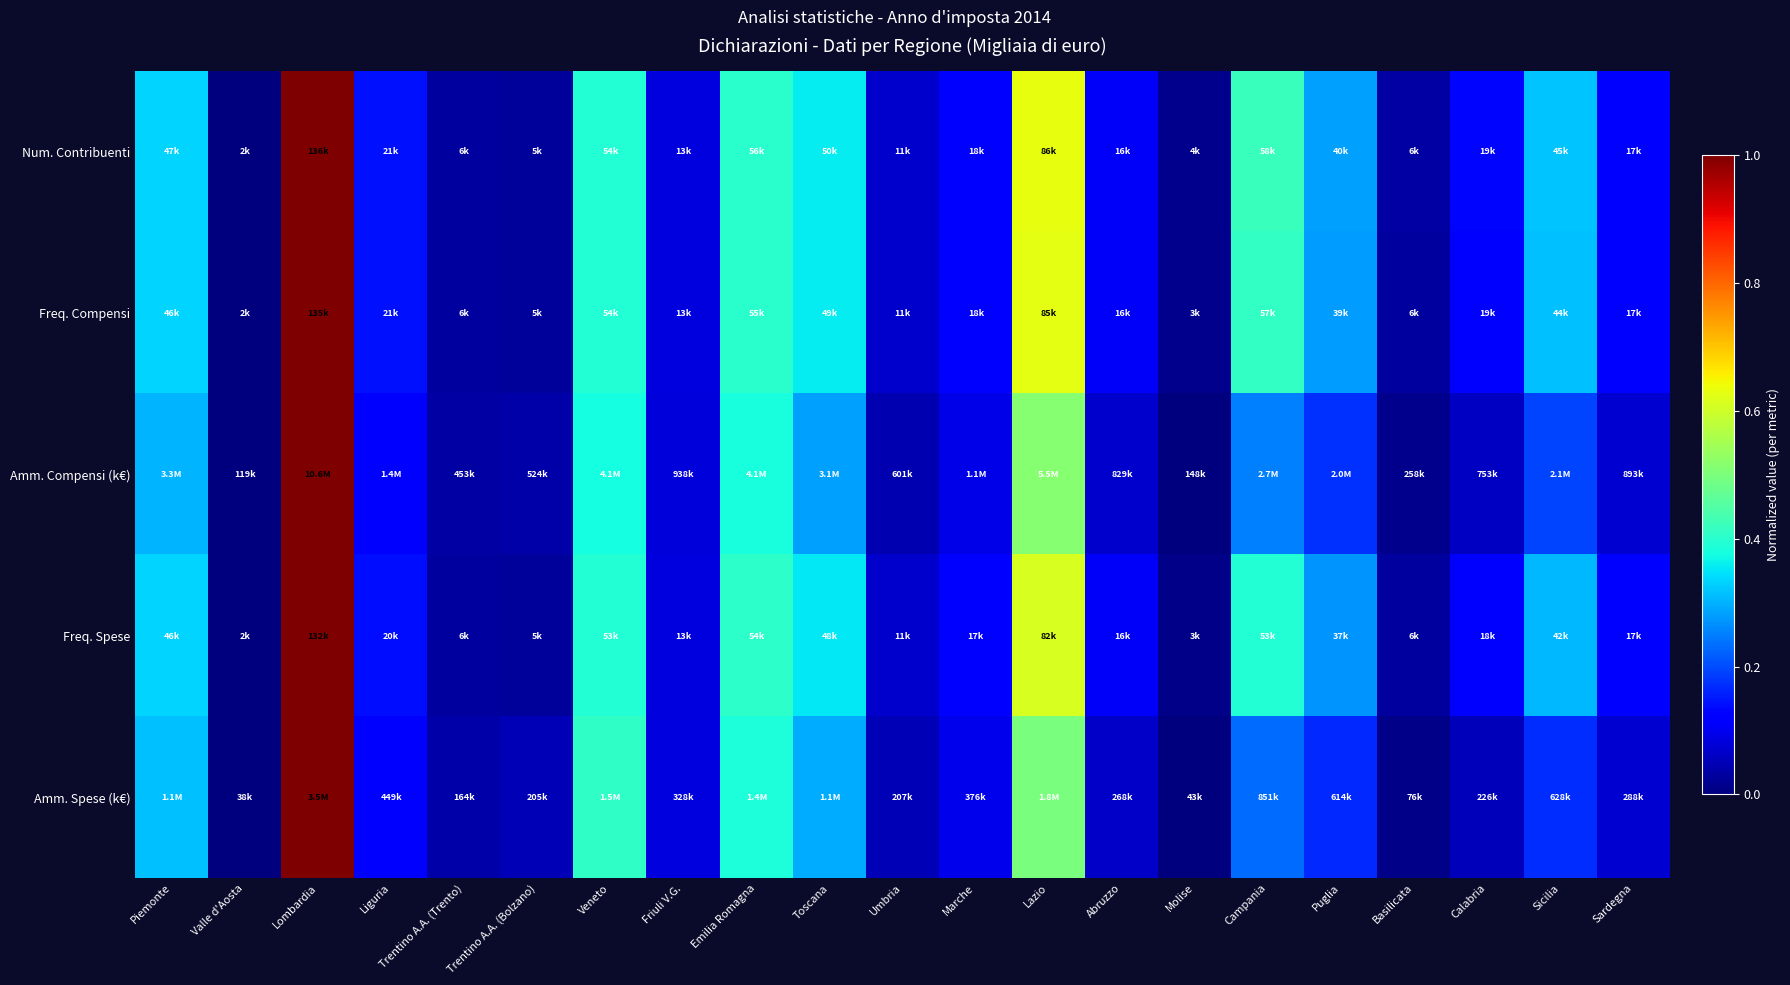

How many data points does each series have?

21